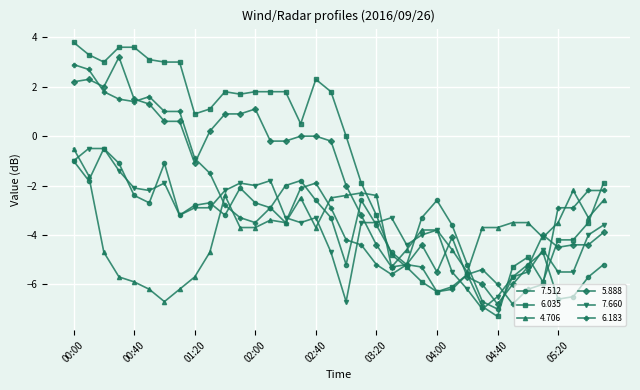

Which series has the largest total across all categories?

6.035